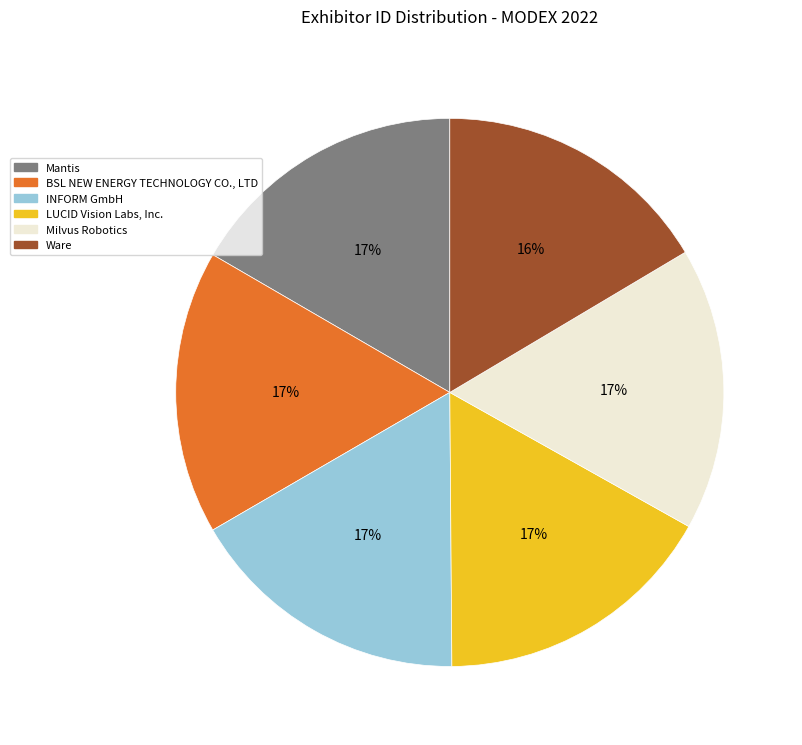

Approximately how many times larger is the value at BSL NEW ENERGY TECHNOLOGY CO., LTD compared to LUCID Vision Labs, Inc.?

1.0